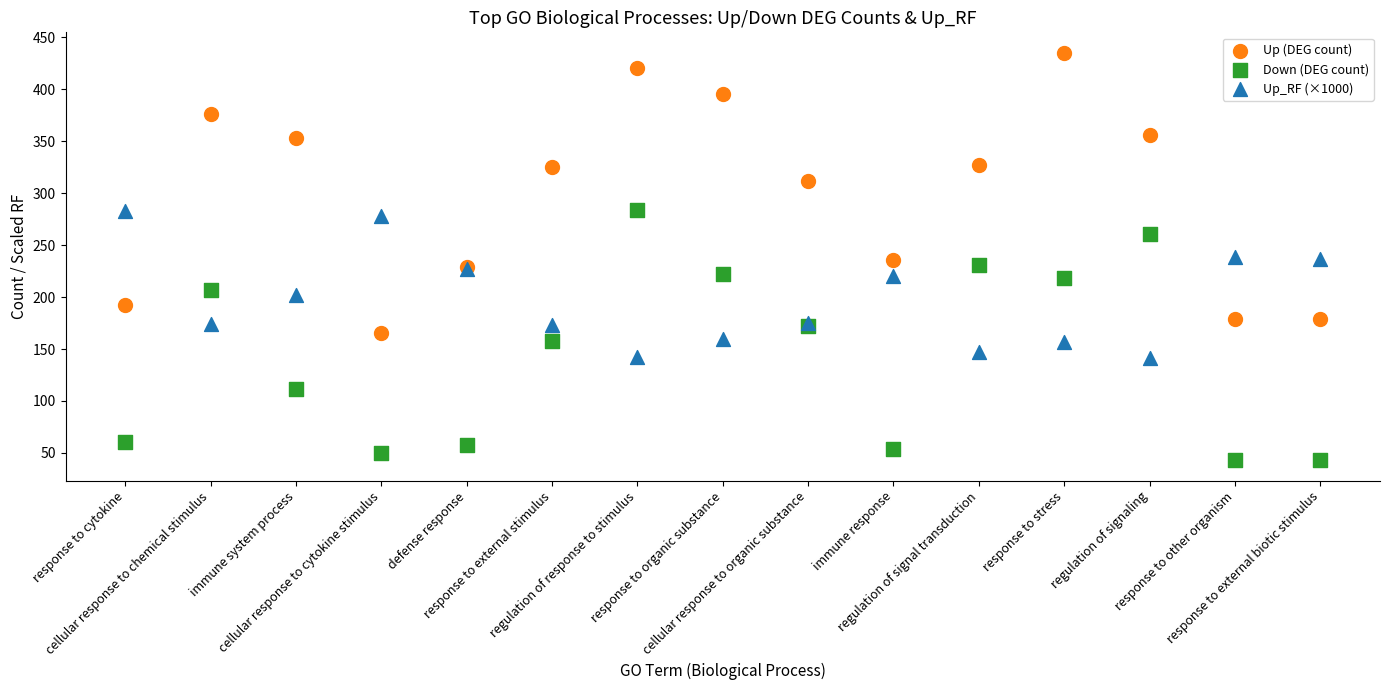

Which series reaches the minimum Y coordinate?

Down (DEG count)